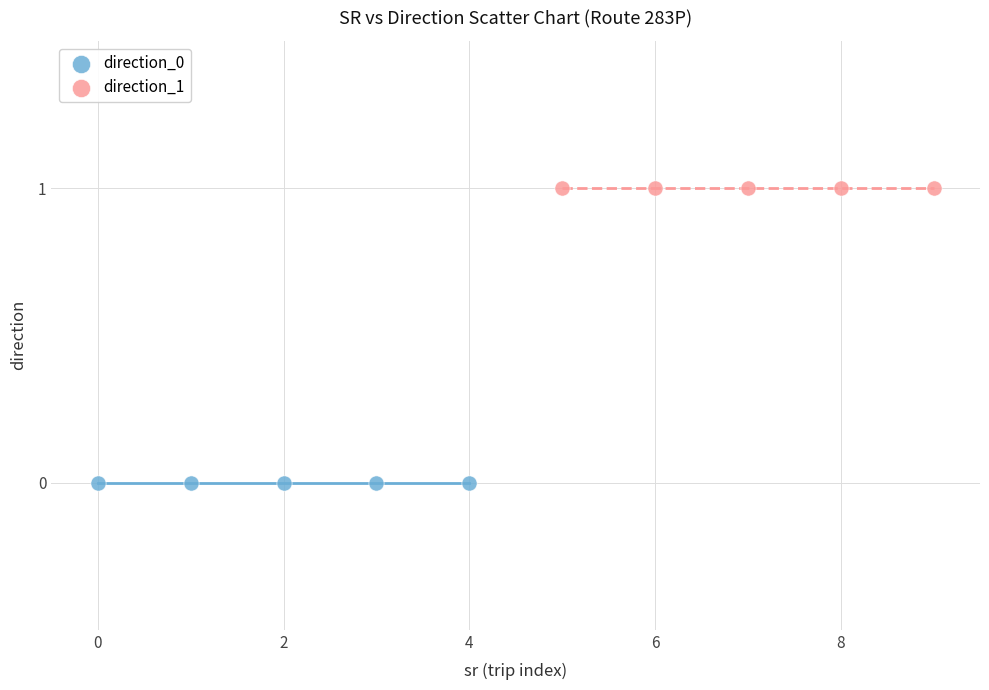

Which series reaches the maximum Y coordinate?

direction_1